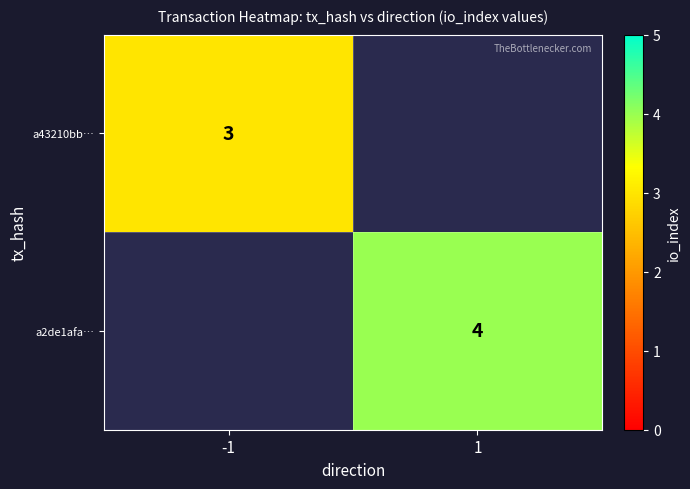

The a43210bb… series shows 3 at -1. True or false?

True